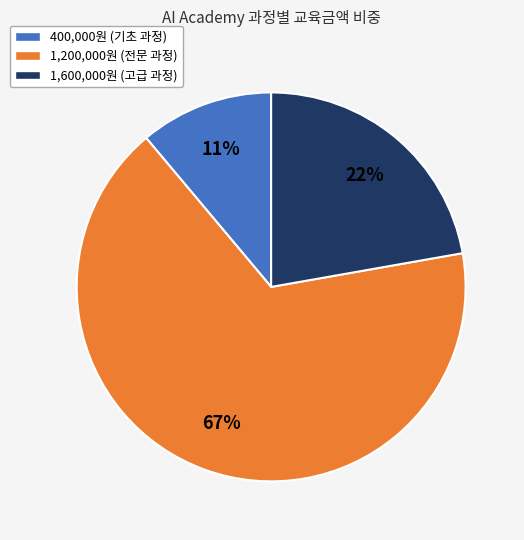

To the nearest percent, what is the average slice percentage?

33%